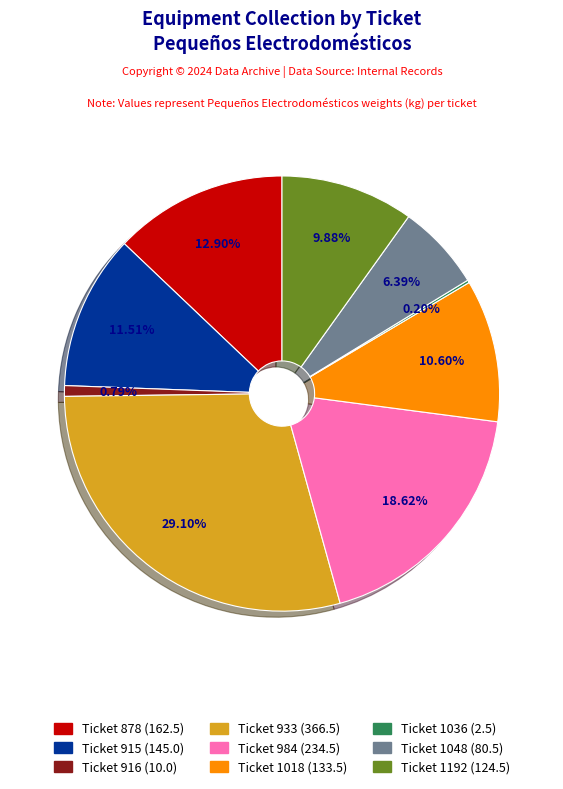

Is there a majority slice in this chart?

No